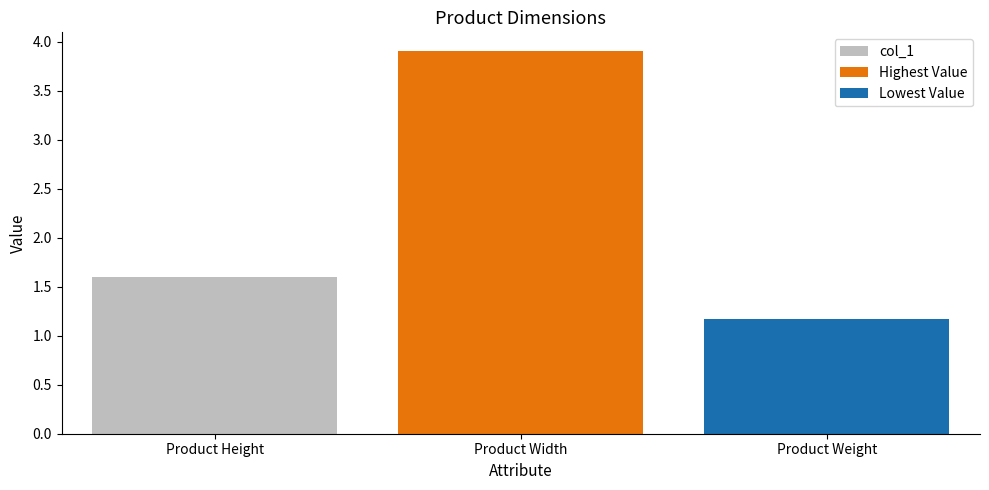

What is the label of the 1st bar from the right?

Product Weight